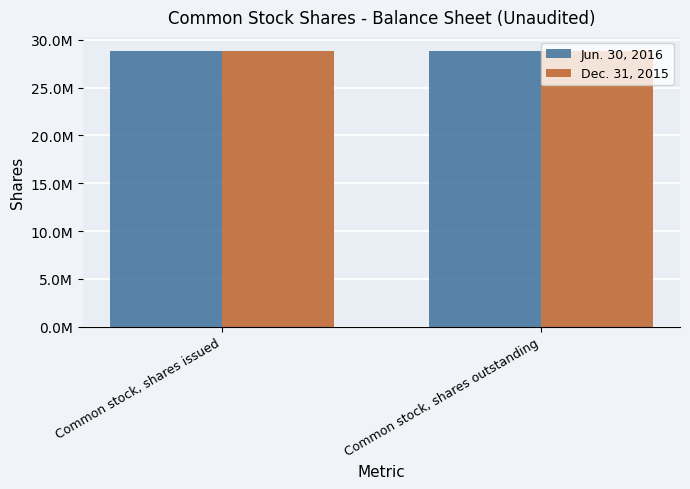

Does the chart contain any negative values?

No